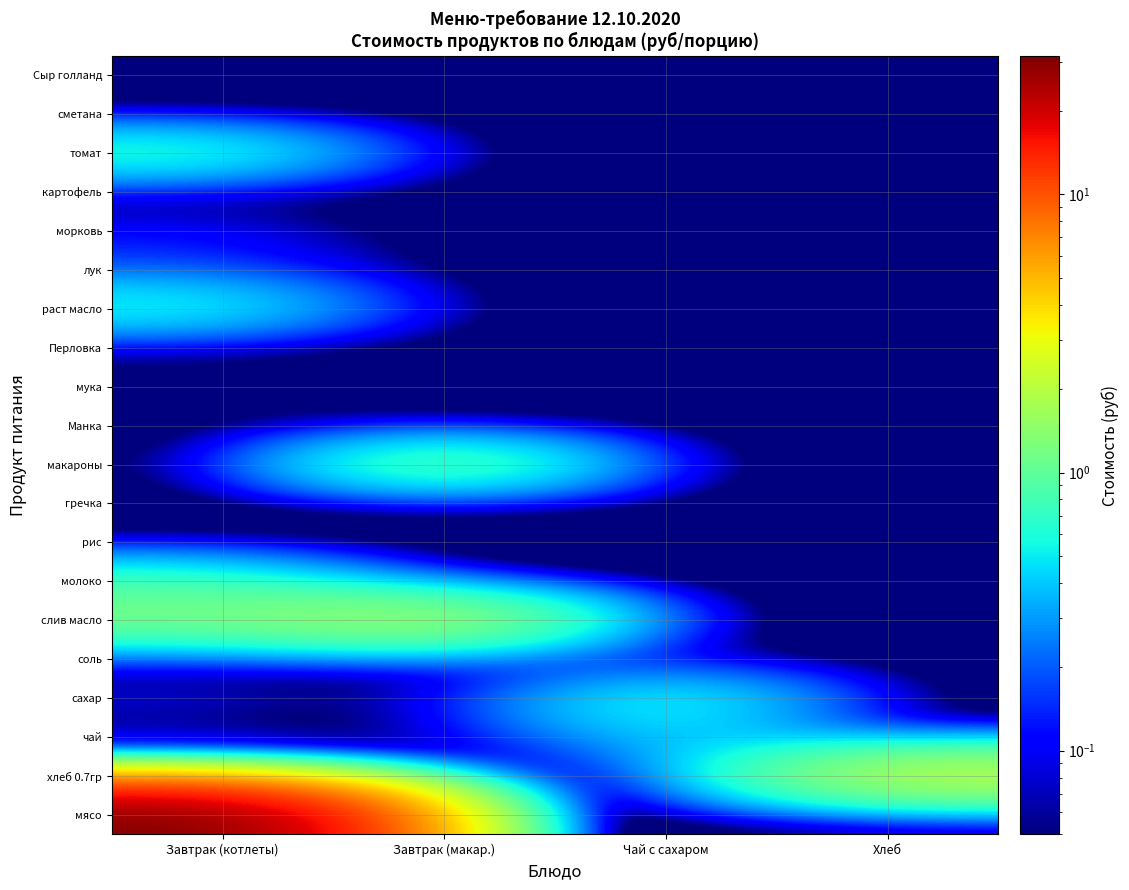

Between Завтрак (котлеты) and Чай с сахаром, which series saw the biggest shift?

мясо